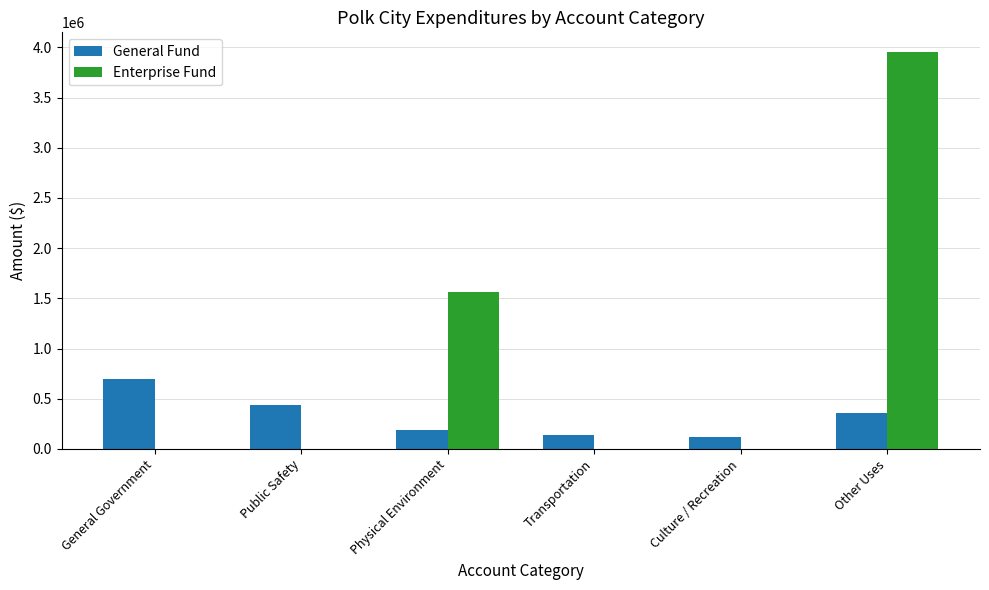

What is the sum of all Enterprise Fund values?

5511728